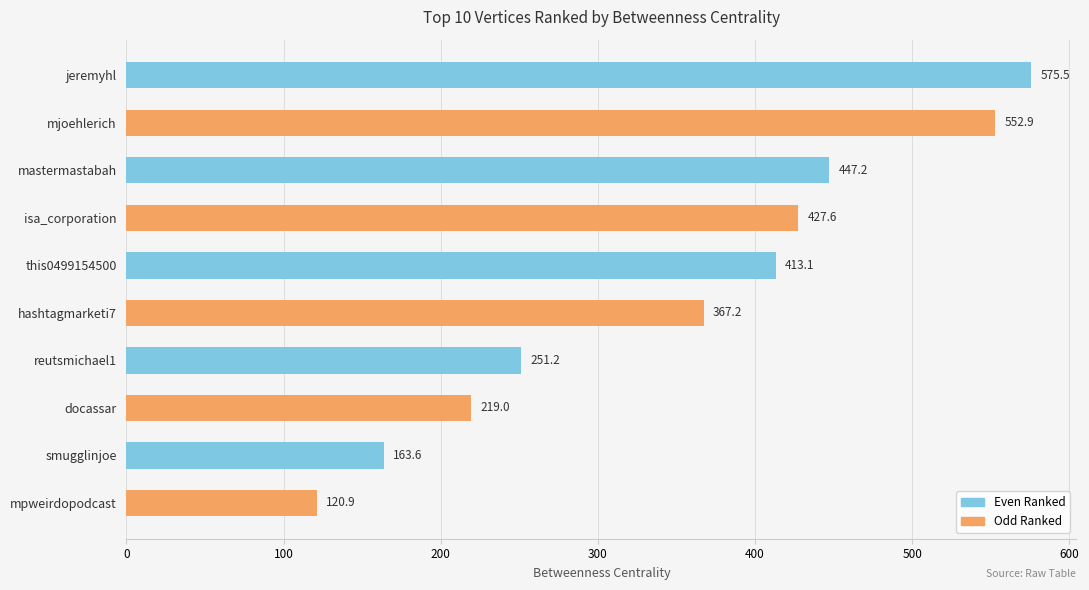

List the labels in order of value, smallest first.

mpweirdopodcast, smugglinjoe, docassar, reutsmichael1, hashtagmarketi7, this0499154500, isa_corporation, mastermastabah, mjoehlerich, jeremyhl